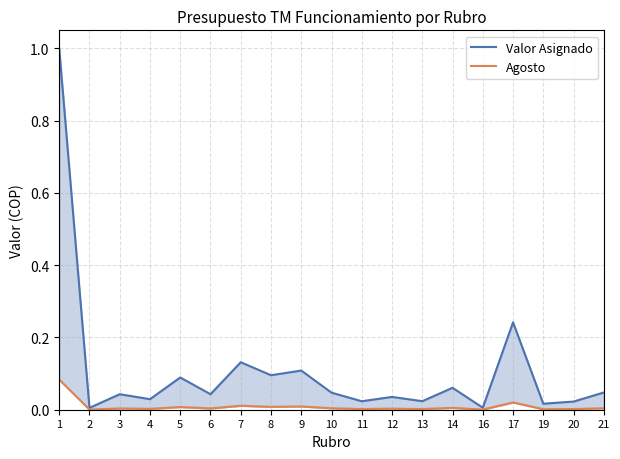

Reading right to left, list all the values displayed in this chart.

Valor Asignado: 21=0.0	20=0.0	19=0.0	17=0.2	16=0.0	14=0.1	13=0.0	12=0.0	11=0.0	10=0.0	9=0.1	8=0.1	7=0.1	6=0.0	5=0.1	4=0.0	3=0.0	2=0.0	1=1.0
Agosto: 21=0.0	20=0.0	19=0.0	17=0.0	16=0.0	14=0.0	13=0.0	12=0.0	11=0.0	10=0.0	9=0.0	8=0.0	7=0.0	6=0.0	5=0.0	4=0.0	3=0.0	2=0.0	1=0.1